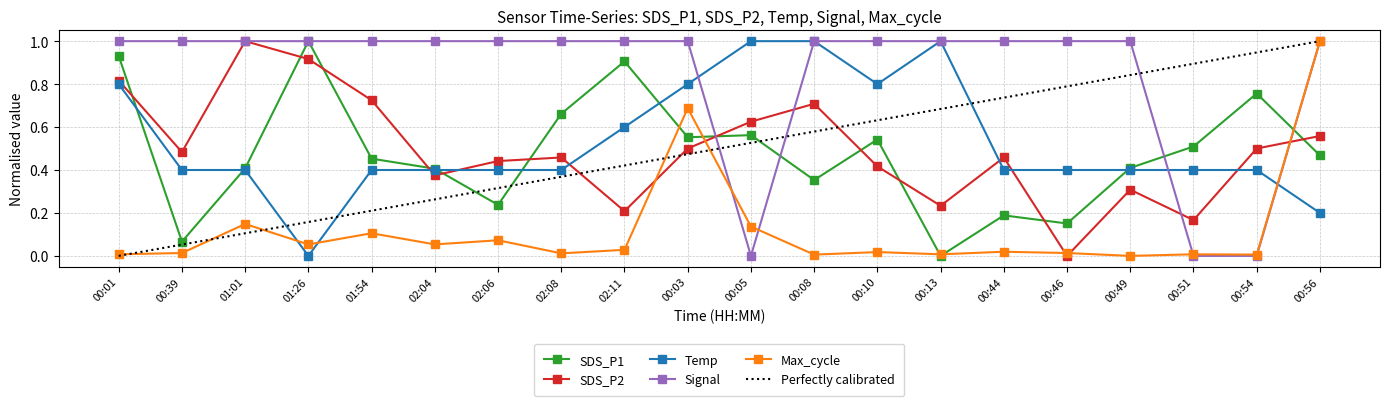

Rank the categories by SDS_P1 value from lowest to highest.

00:13, 00:39, 00:46, 00:44, 02:06, 00:08, 02:04, 01:01, 00:49, 01:54, 00:56, 00:51, 00:10, 00:03, 00:05, 02:08, 00:54, 02:11, 00:01, 01:26